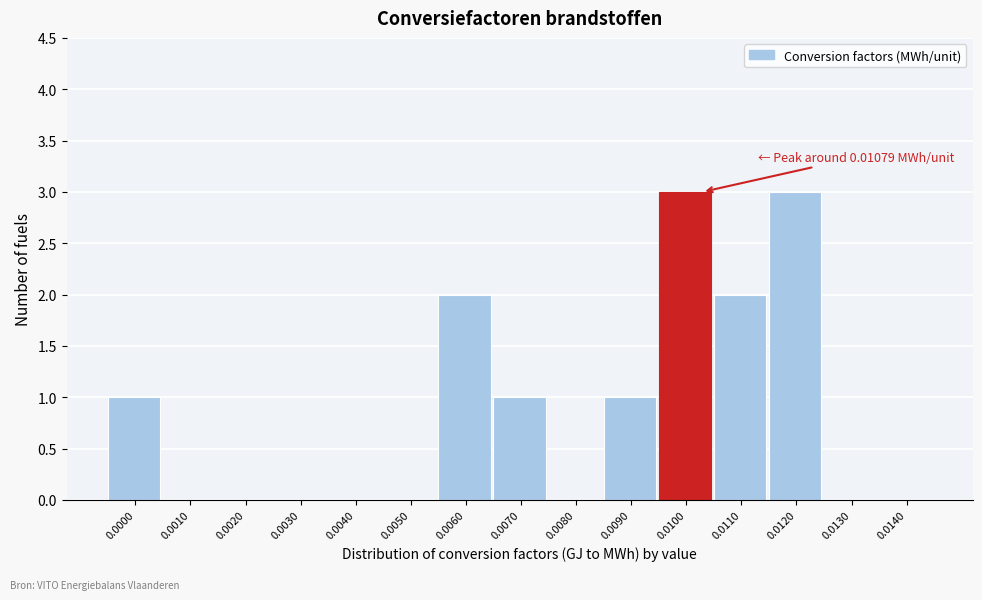

Reading left to right, list all the values displayed in this chart.

0.0000=1	0.0010=0	0.0020=0	0.0030=0	0.0040=0	0.0050=0	0.0060=2	0.0070=1	0.0080=0	0.0090=1	0.0100=3	0.0110=2	0.0120=3	0.0130=0	0.0140=0